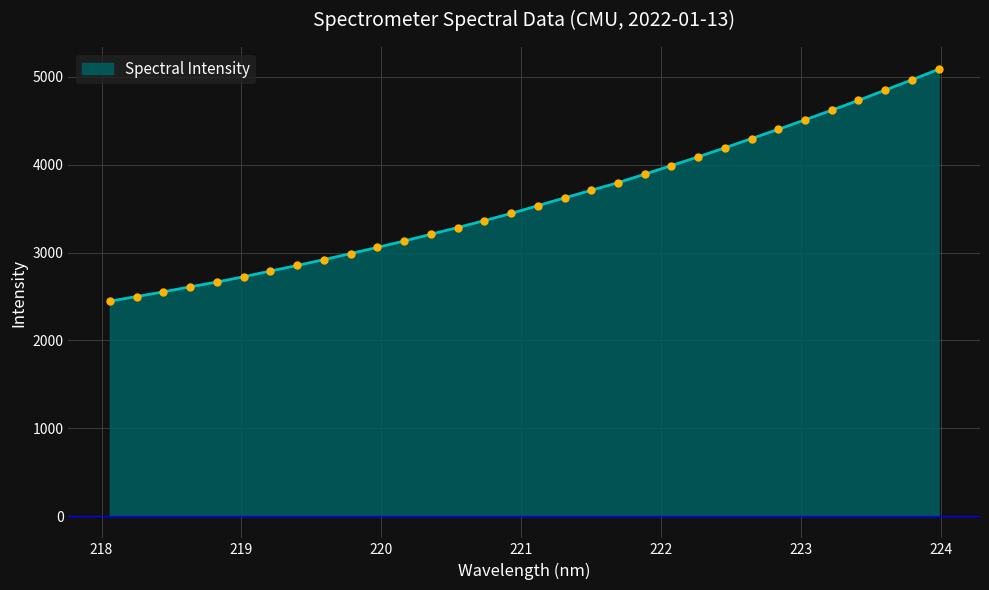

Reading left to right, extract all data points from this chart.

2446.9	2499.2	2552.9	2609.8	2664.7	2725.1	2789.8	2853.3	2919.9	2988.7	3059.2	3131.8	3208.9	3284.9	3364.1	3445.9	3534.3	3622.8	3709.5	3795.9	3893.1	3991.0	4089.9	4193.1	4298.5	4403.7	4511.8	4621.2	4733.4	4850.0	4966.7	5086.9